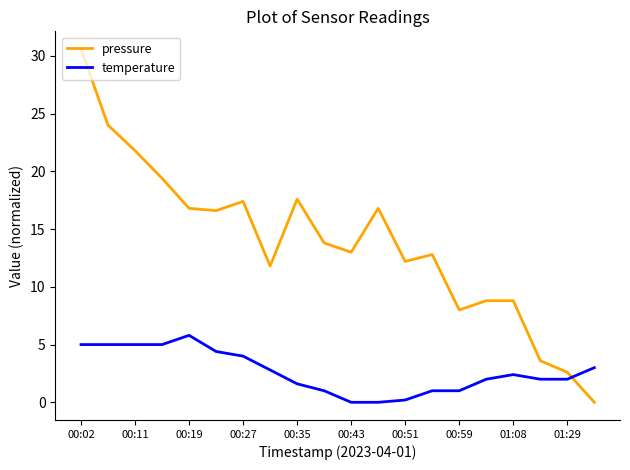

What is the highest value of the temperature series?

5.8